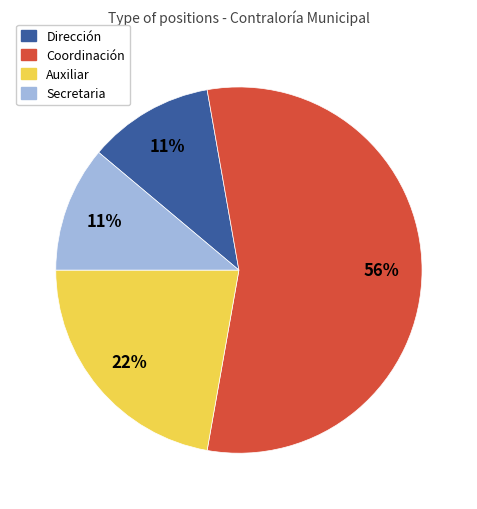

Is there a majority slice in this chart?

Yes